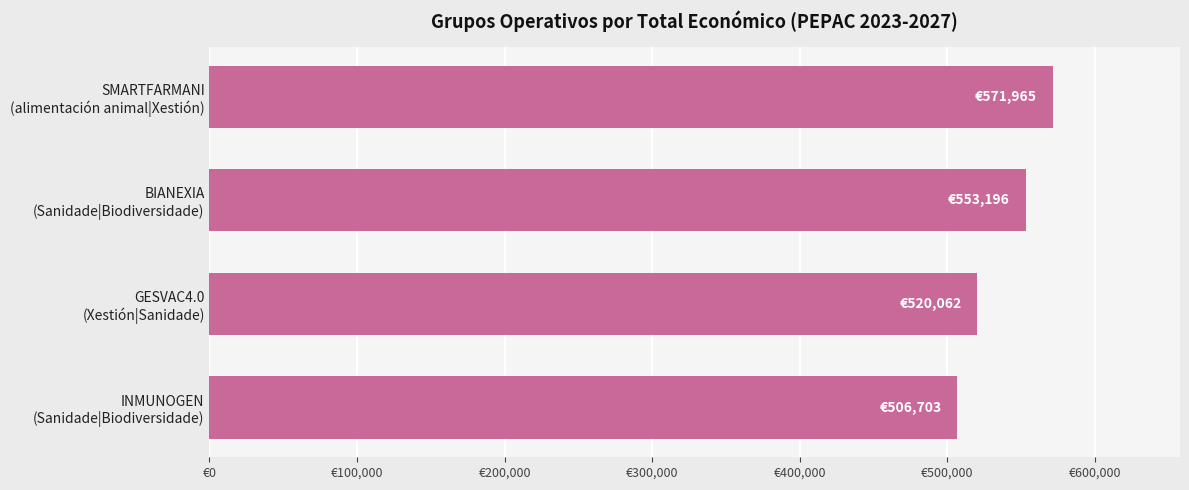

Does the chart contain any negative values?

No